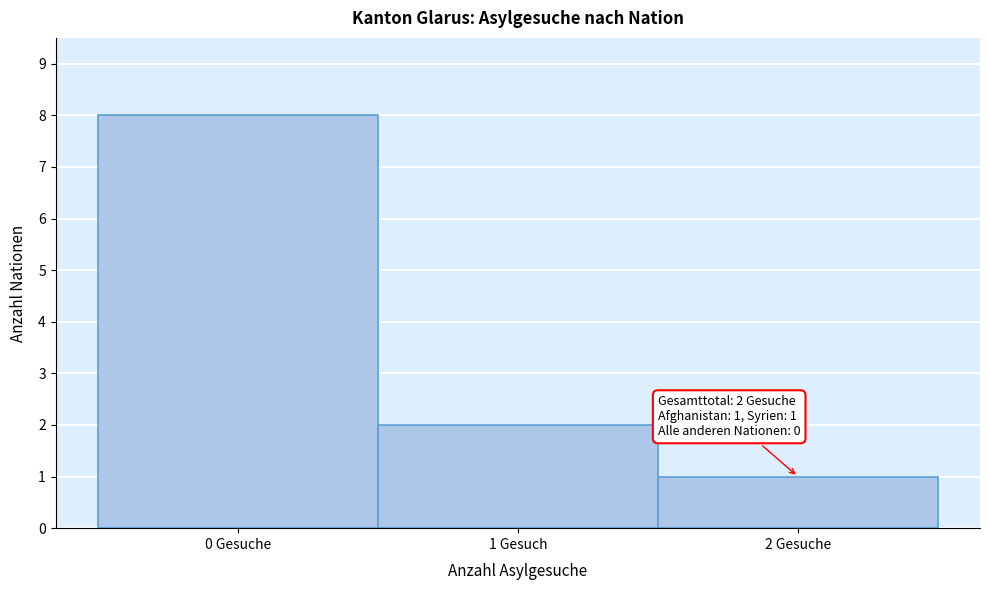

Reading left to right, list all the values displayed in this chart.

0 Gesuche=8	1 Gesuch=2	2 Gesuche=1